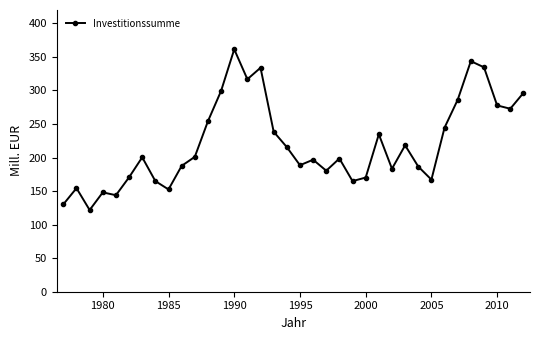

What is the value of the 8th point from the left?

164.9